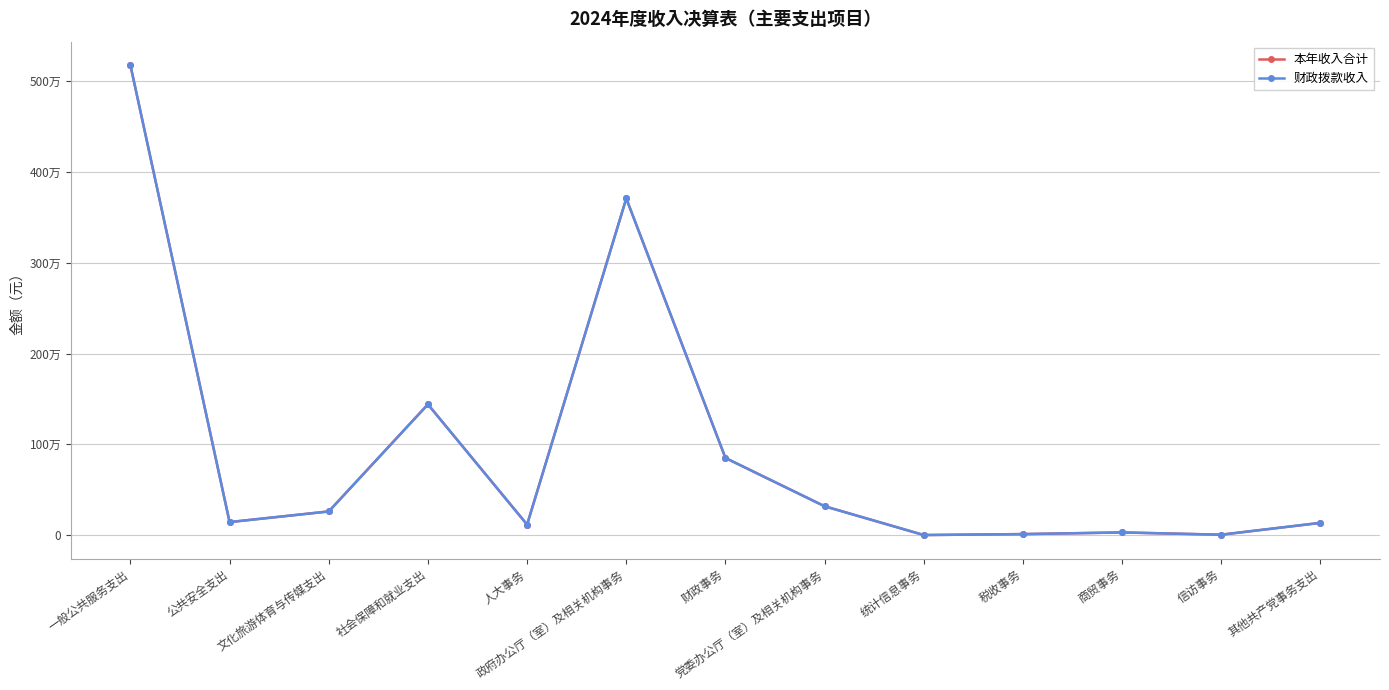

What is the difference between the 本年收入合计 values at 商贸事务 and 一般公共服务支出?

5144604.1